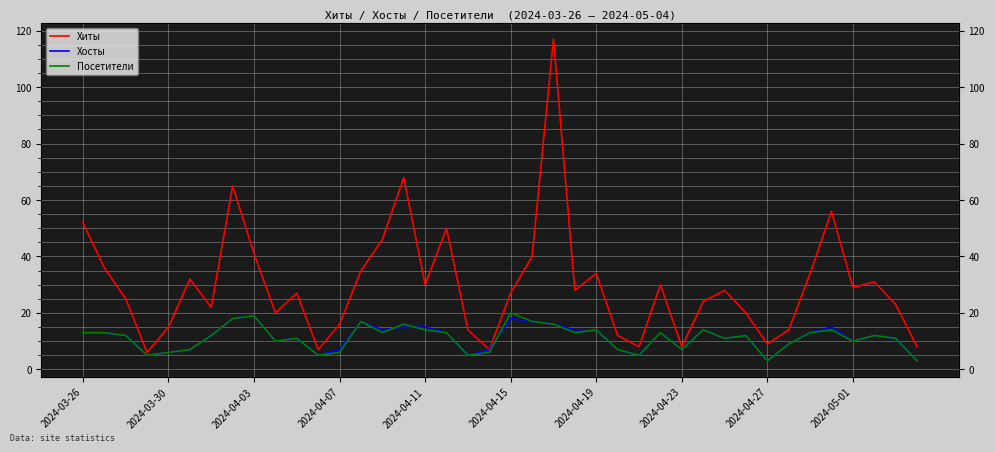

Which series has the largest total across all categories?

Хиты